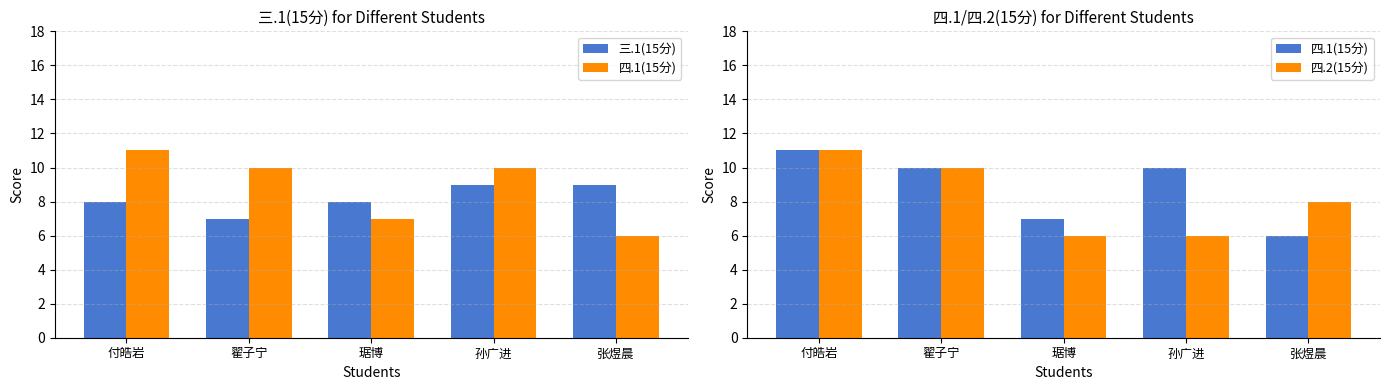

True or false: 四.1(15分) has a value of 4 at 张煜晨.

False